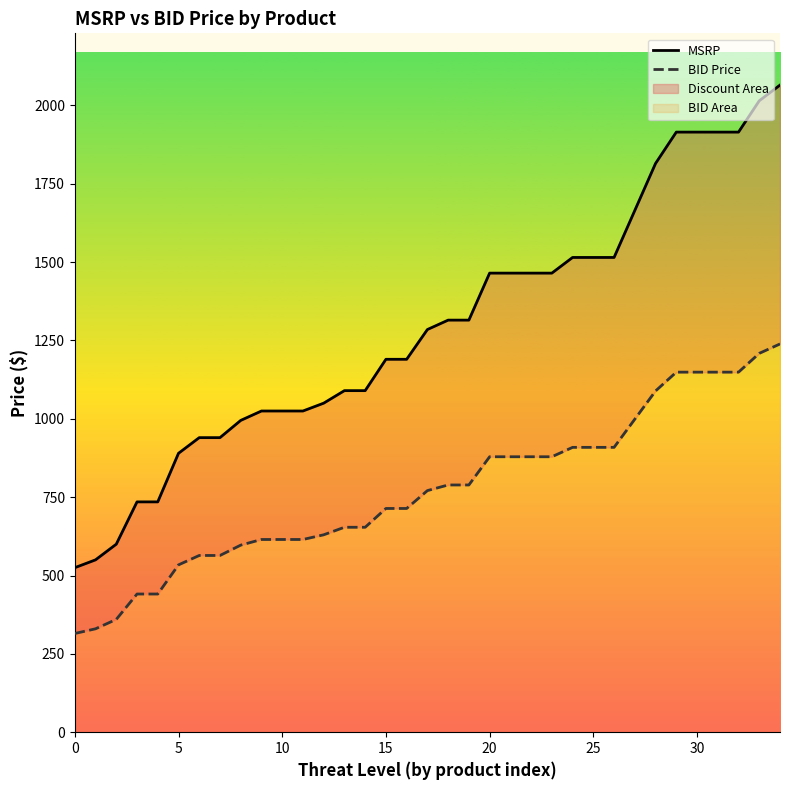

True or false: BID Price and MSRP cross at least once.

False